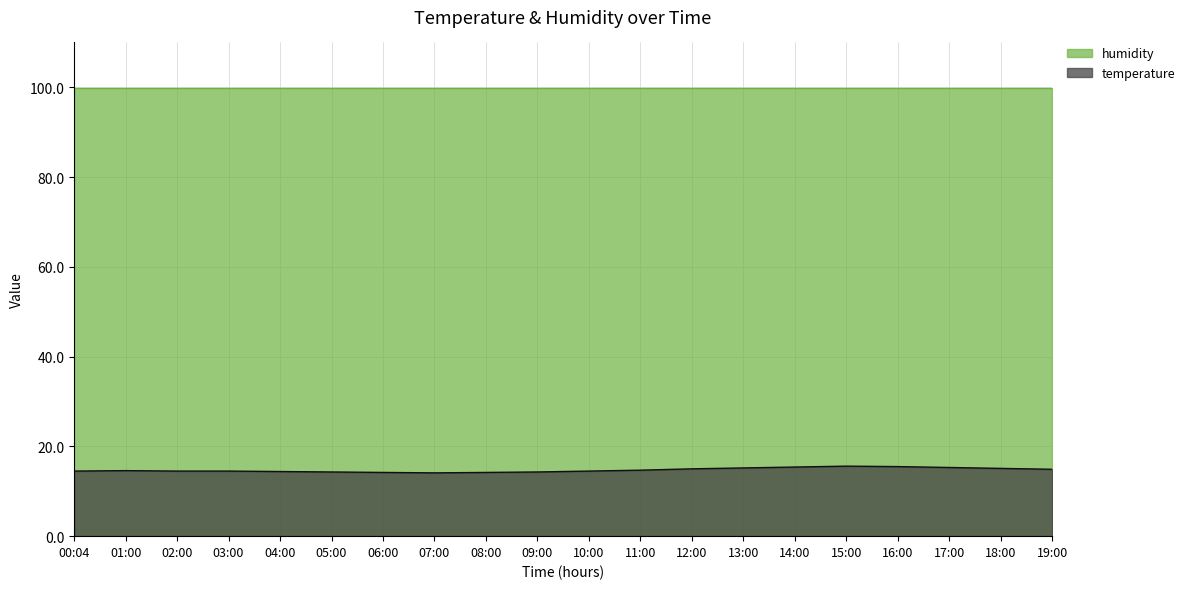

Between 05:00 and 04:00, which is larger?

04:00